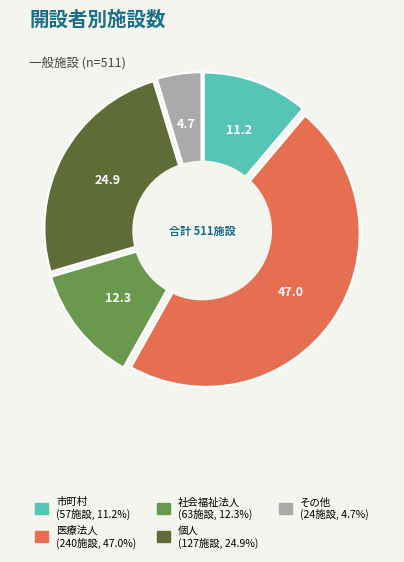

Is there a majority slice in this chart?

No